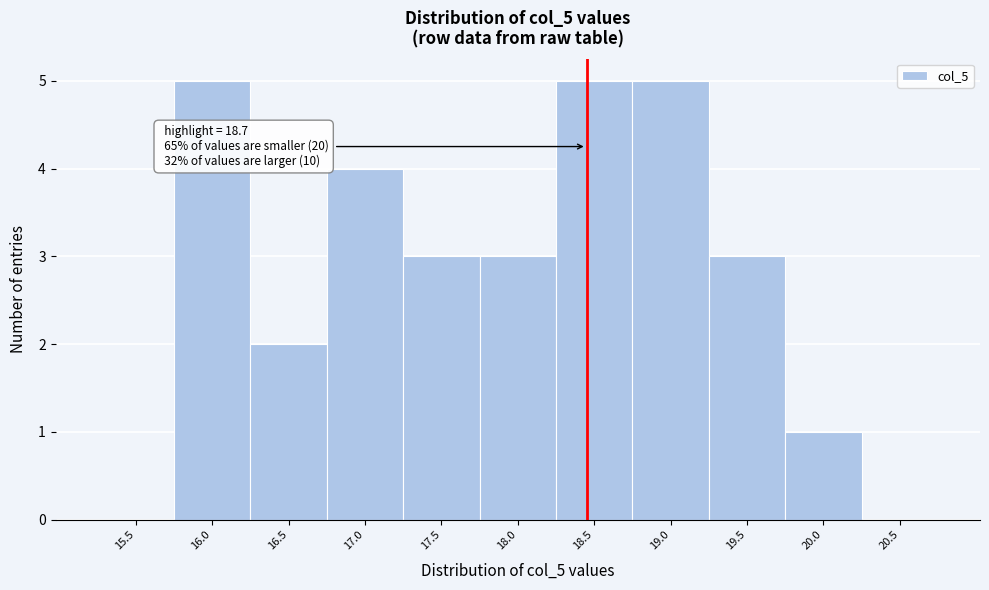

Reading left to right, list all the values displayed in this chart.

15.5=0	16.0=5	16.5=2	17.0=4	17.5=3	18.0=3	18.5=5	19.0=5	19.5=3	20.0=1	20.5=0